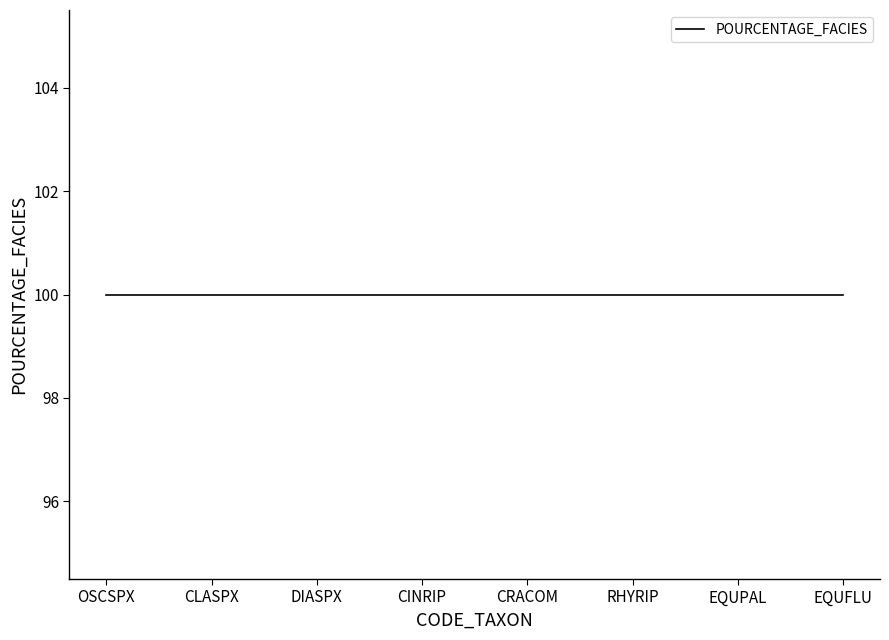

What is the label of the 3rd point from the left?

DIASPX